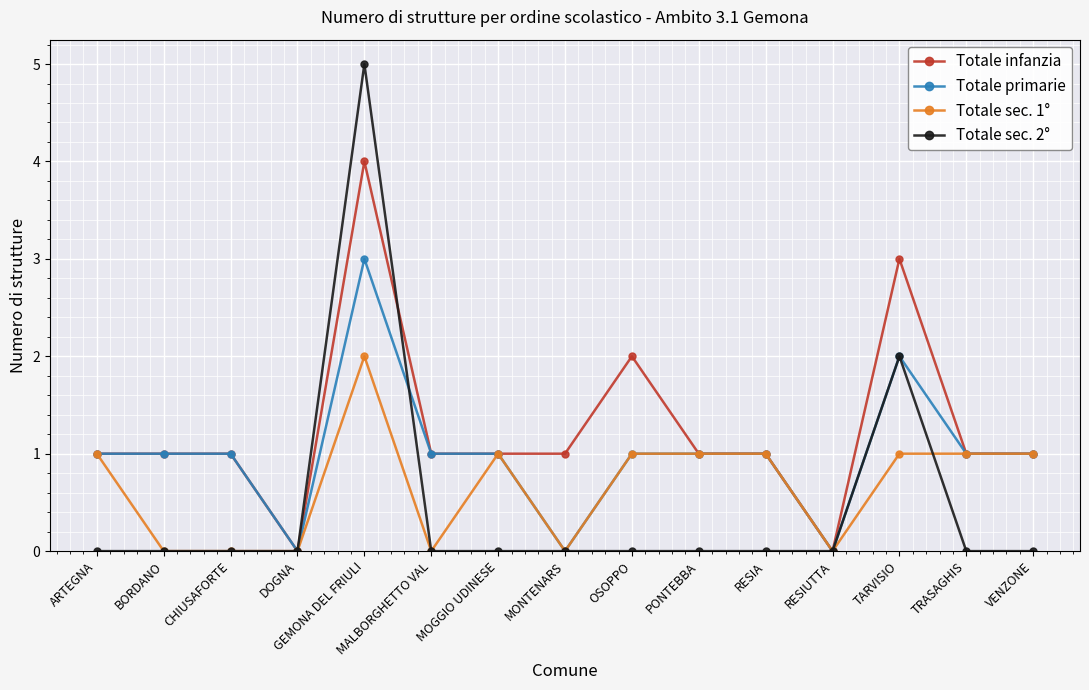

True or false: Totale sec. 1° has more than 0 interior local peaks.

True